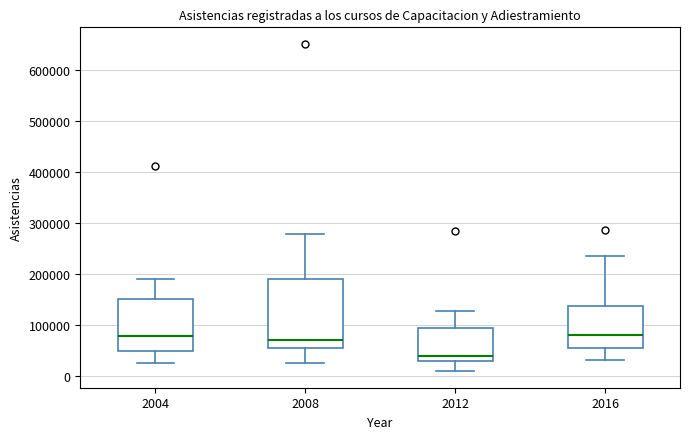

Reading left to right, transcribe this box plot: for each box, give where its median line is, the range the box spans, and where its two whiskers end, as read against the y-axis. The values are not printed on the chart, so give them approximately, as read against the axis.

2004: median 80000, box 50000 to 150000, whiskers 20000 to 190000
2008: median 70000, box 50000 to 190000, whiskers 20000 to 280000
2012: median 40000, box 30000 to 90000, whiskers 10000 to 130000
2016: median 80000, box 60000 to 140000, whiskers 30000 to 240000